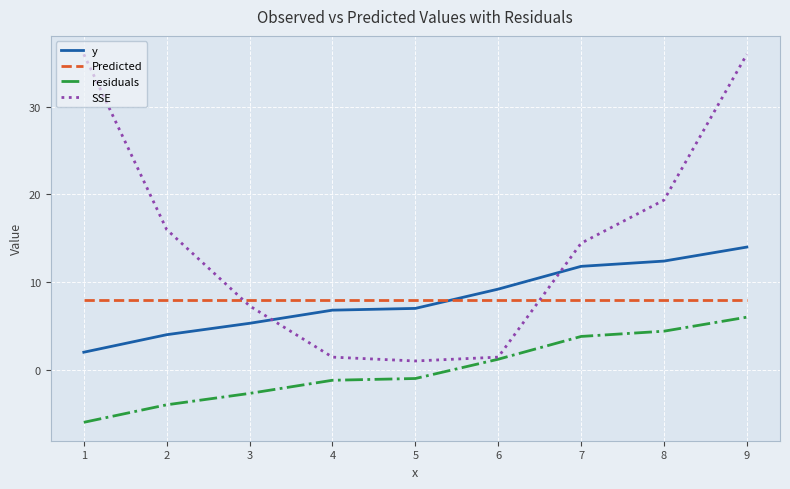

True or false: residuals has more than 2 points higher than both neighbors.

False